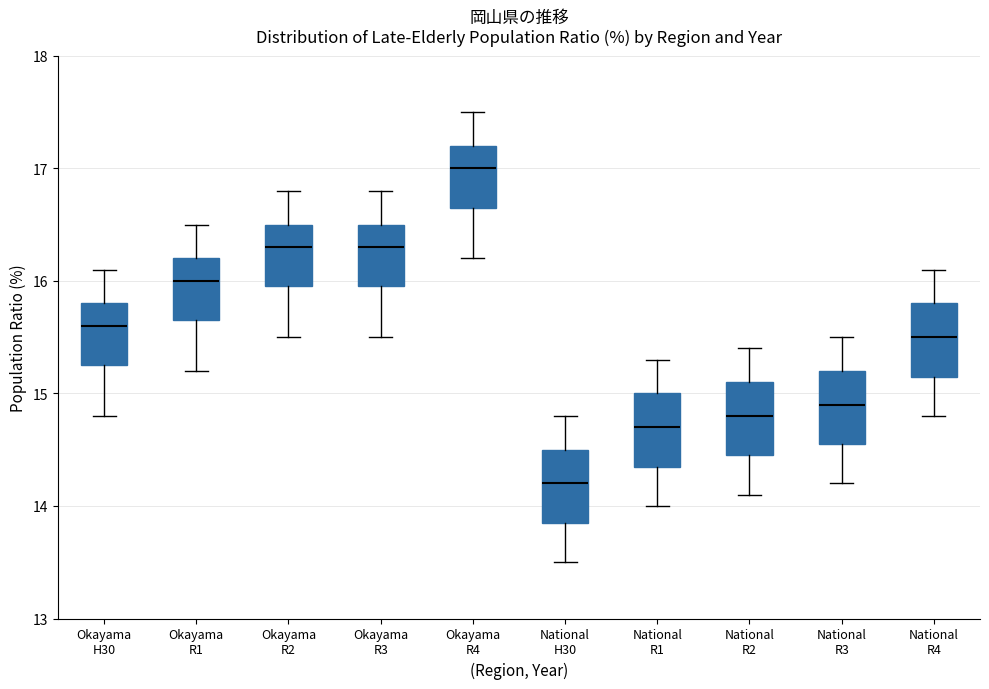

Where is the lower edge of the box for National R3 on the y-axis? The values are not printed on the chart, so give them approximately, as read against the axis.

14.6